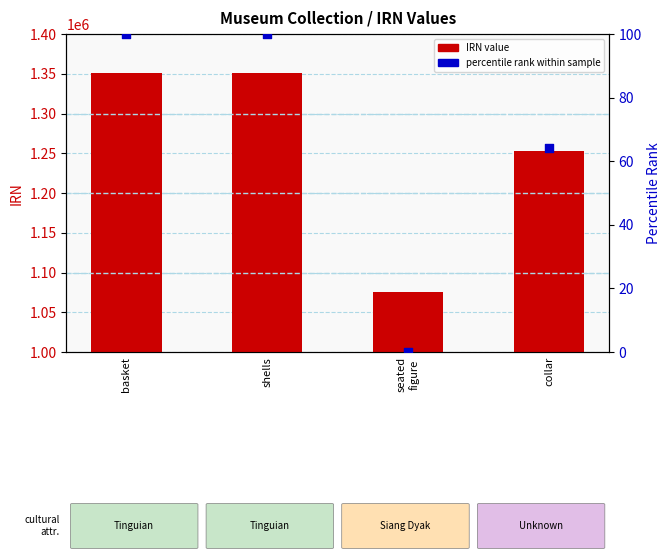

Which series reaches the minimum Y coordinate?

percentile rank within sample